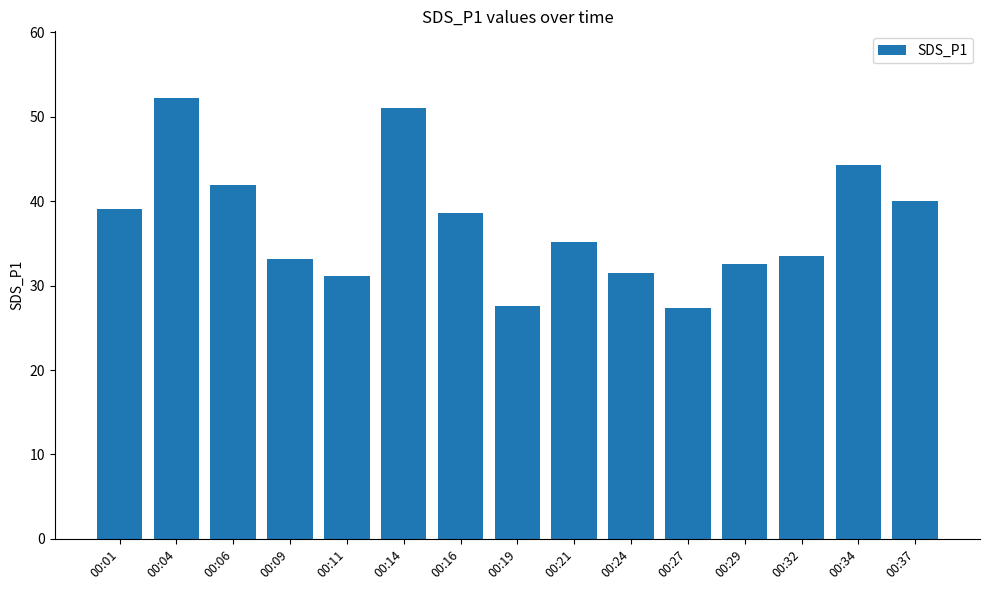

What is the sum of the values at 00:16 and 00:29?

71.1